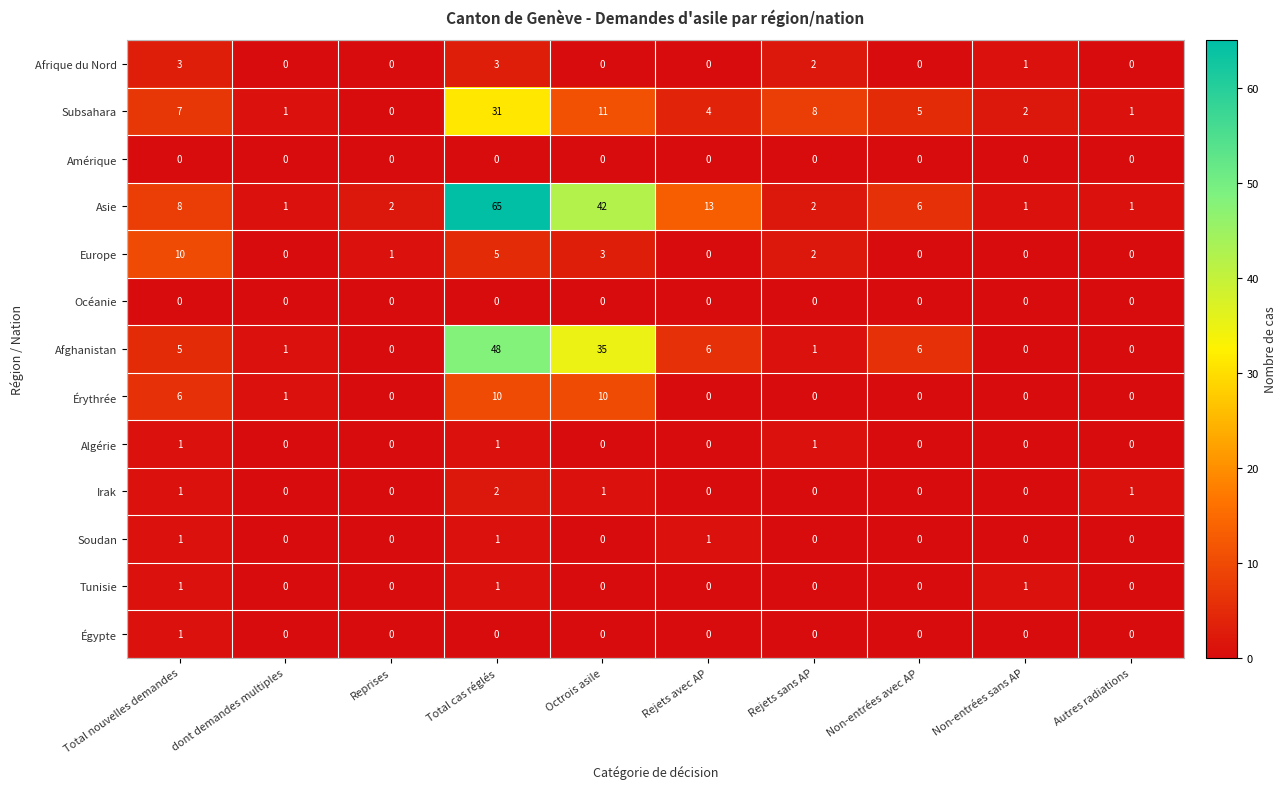

What is the maximum value shown in the chart?

65